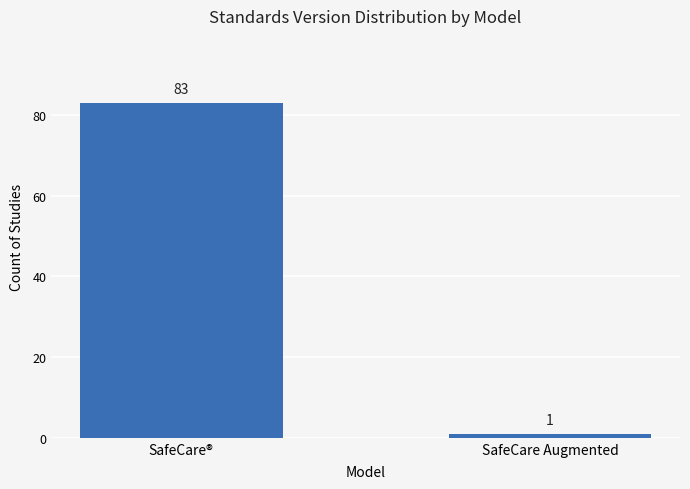

How many data points are less than 83?

1